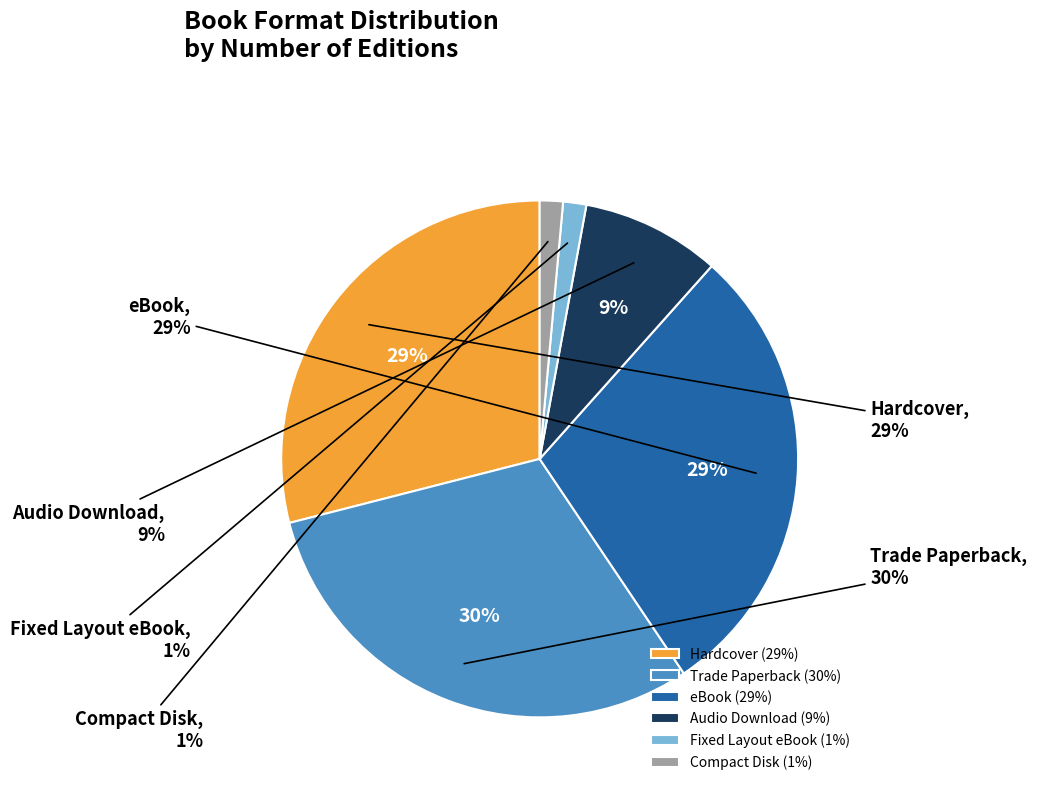

What percentage is the Audio Download slice, to the nearest percent?

9%